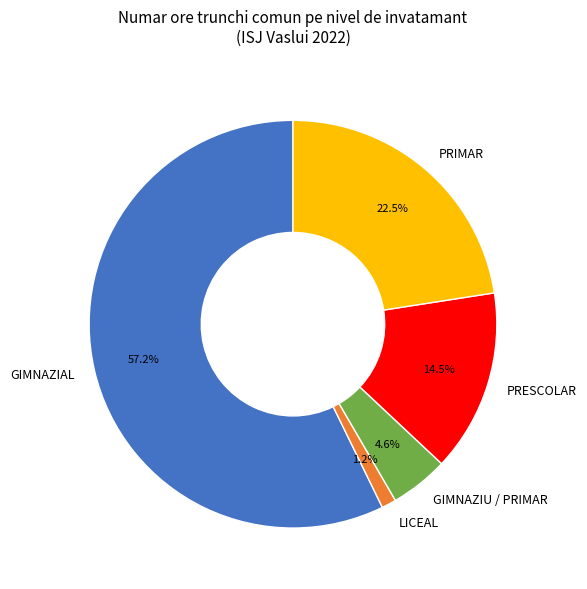

How many slices are in this pie chart?

5